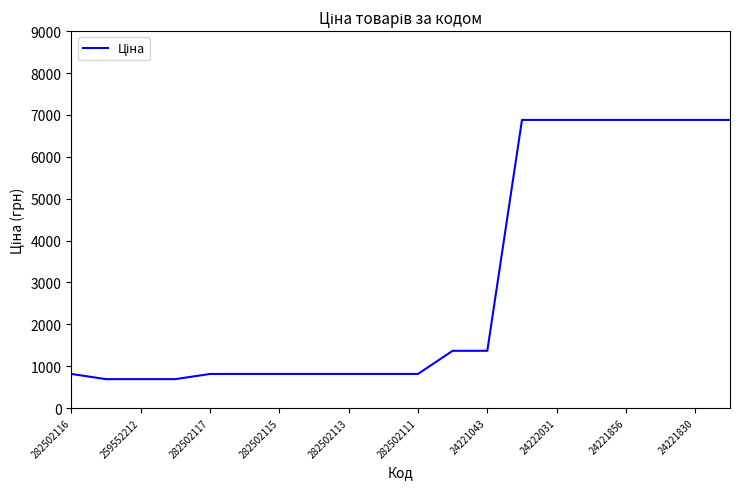

Does the chart have visible grid lines?

No